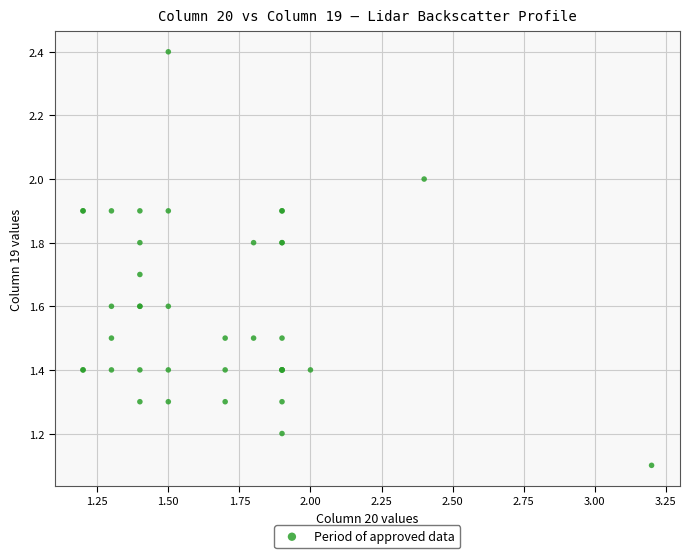

What Y value in the scatter plot is closest to 1?

1.1